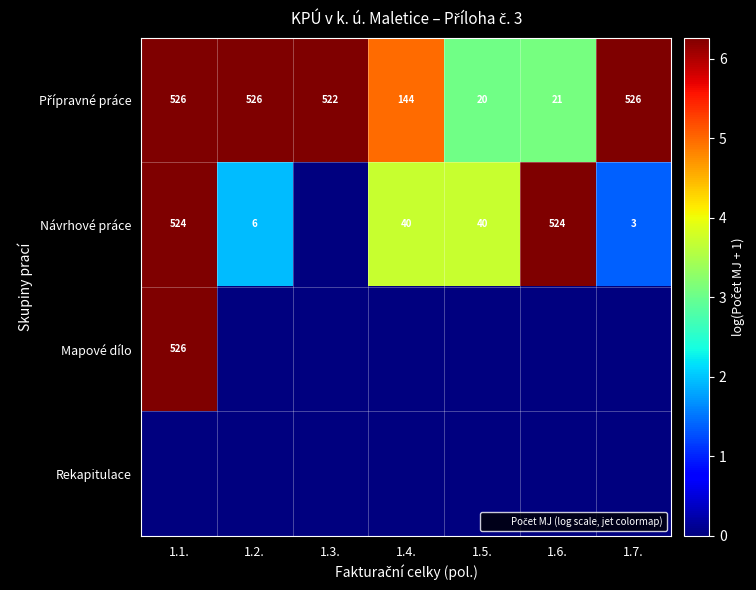

Where does the Přípravné práce series first go above 6?

1.1.